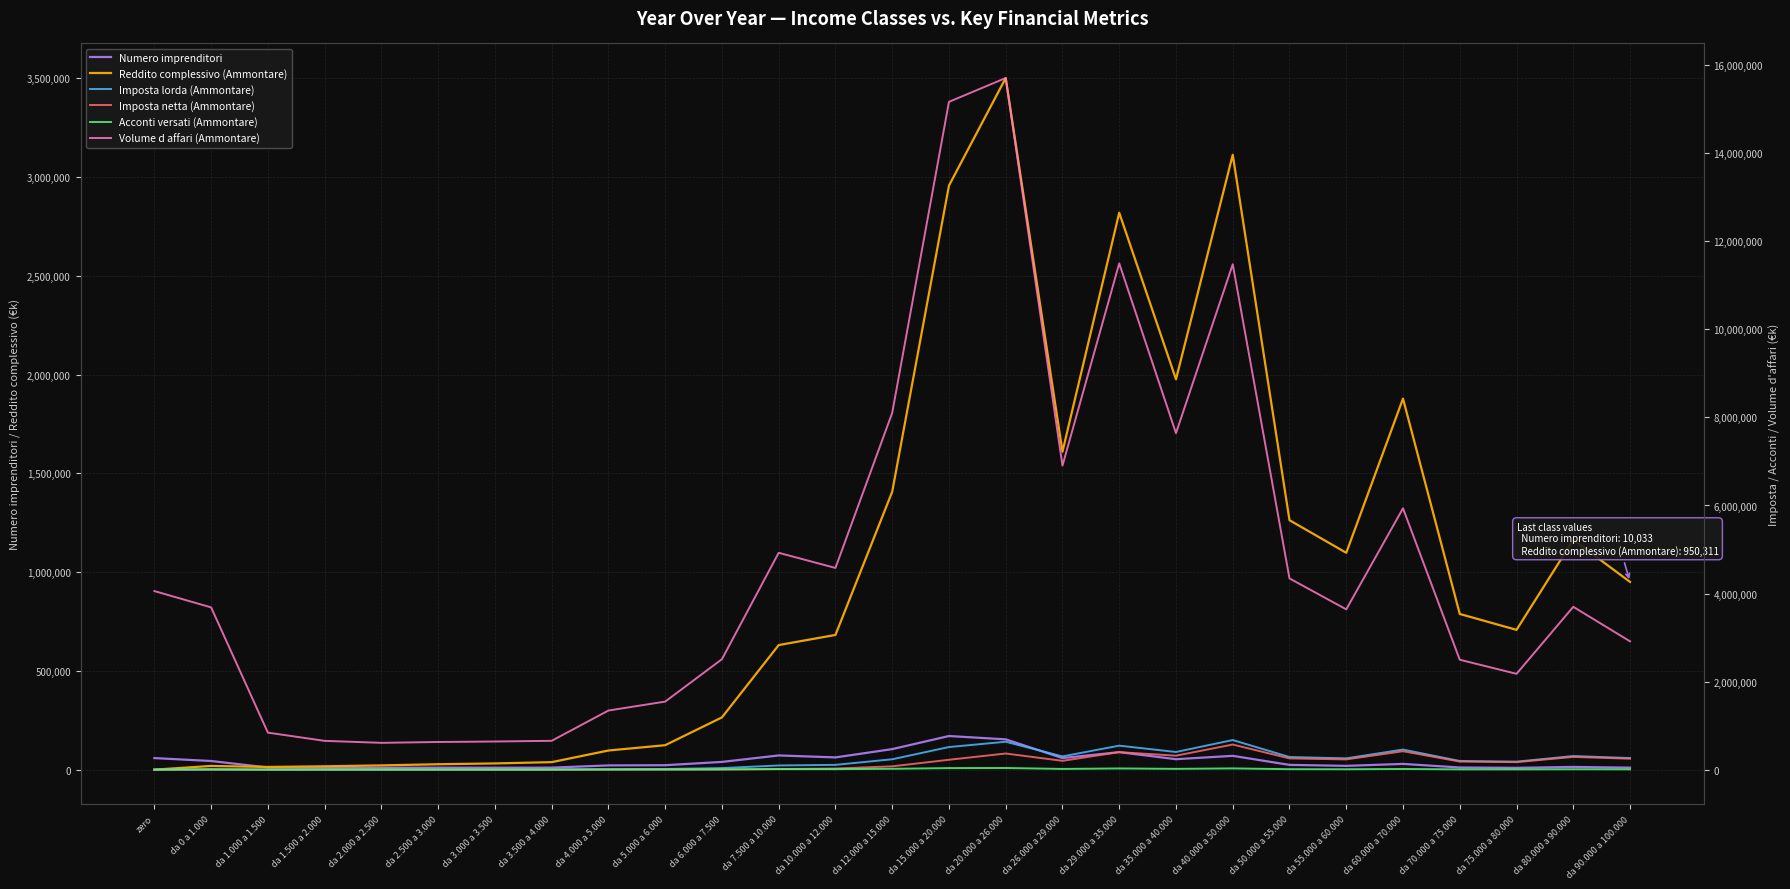

True or false: Imposta lorda (Ammontare) and Imposta netta (Ammontare) cross at least once.

False